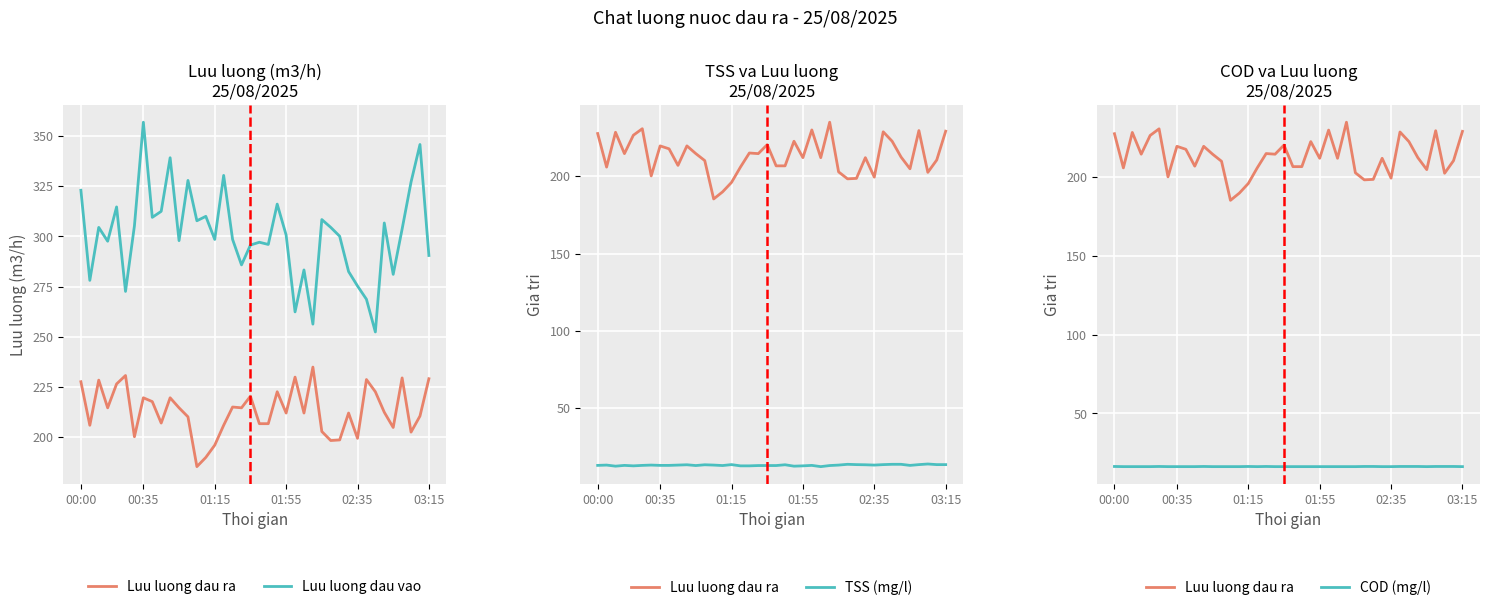

At which category does TSS (mg/l) reach its first local peak?

00:35